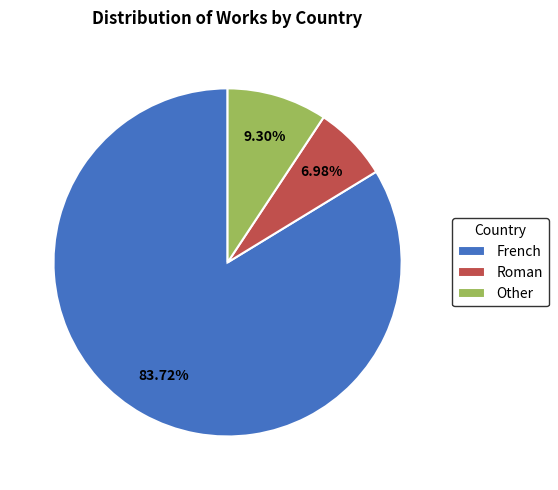

True or false: Roman accounts for 1% of the total.

False